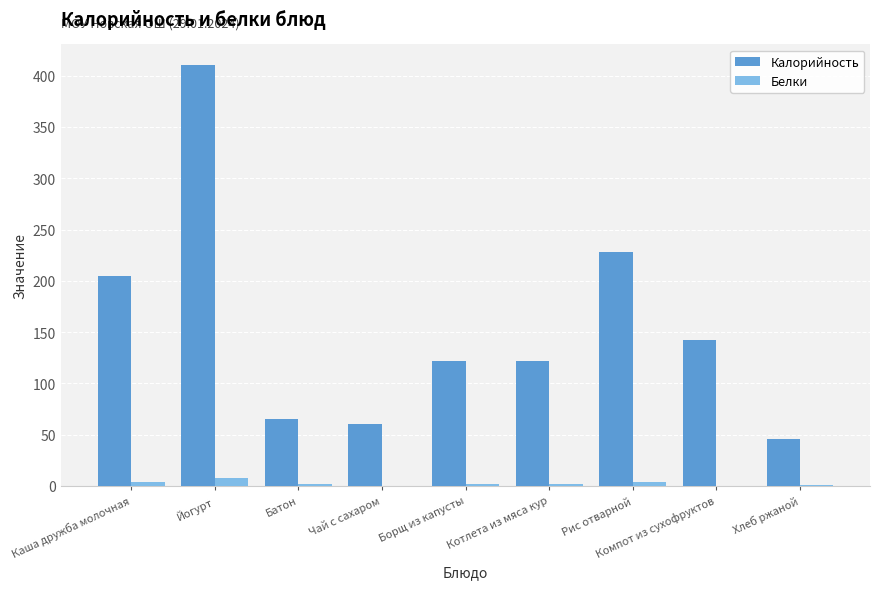

Which series changed the most between Йогурт and Котлета из мяса кур?

Калорийность